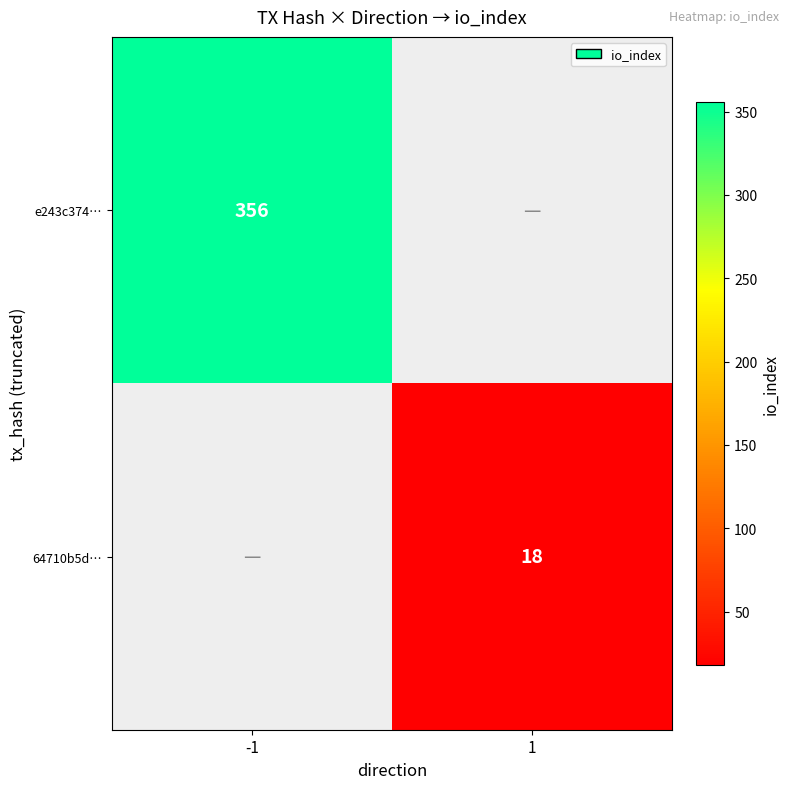

Is it true that 64710b5d… equals 7 at 1?

False